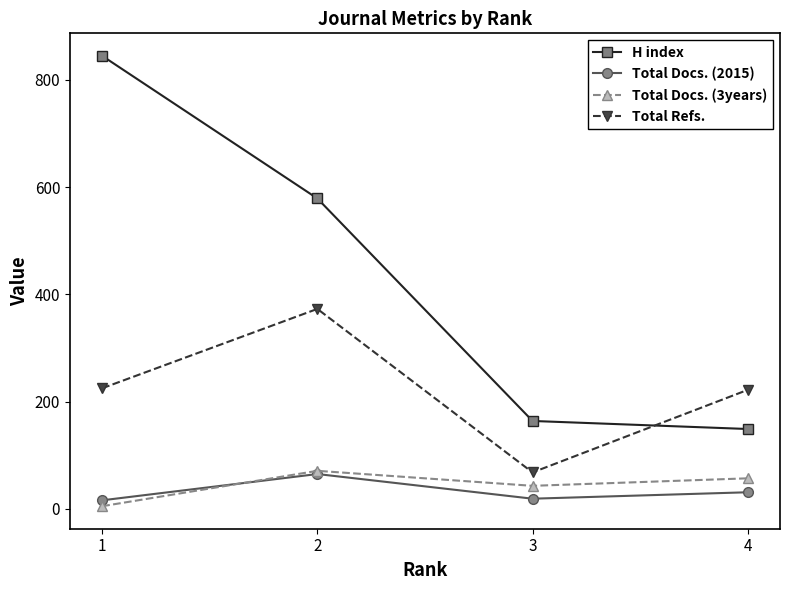

What is the average value of the H index series?

434